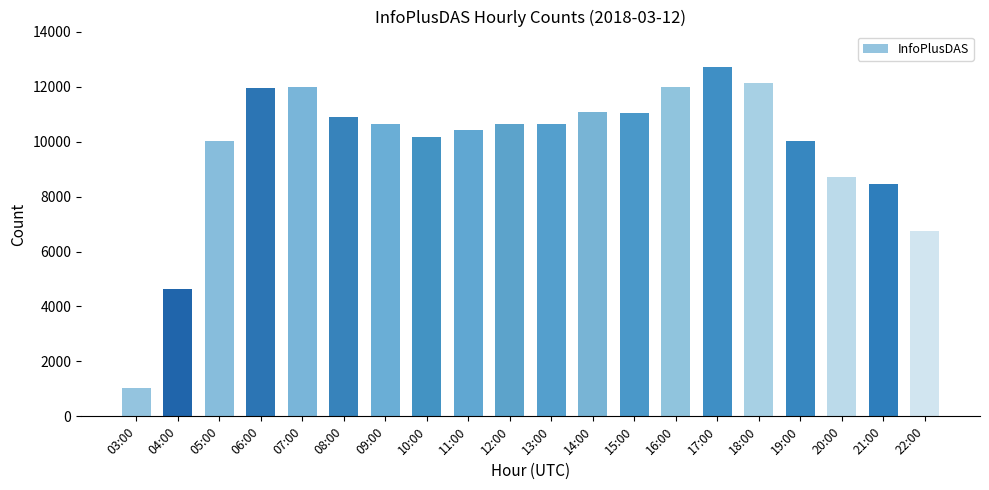

Between 21:00 and 18:00, which is larger?

18:00